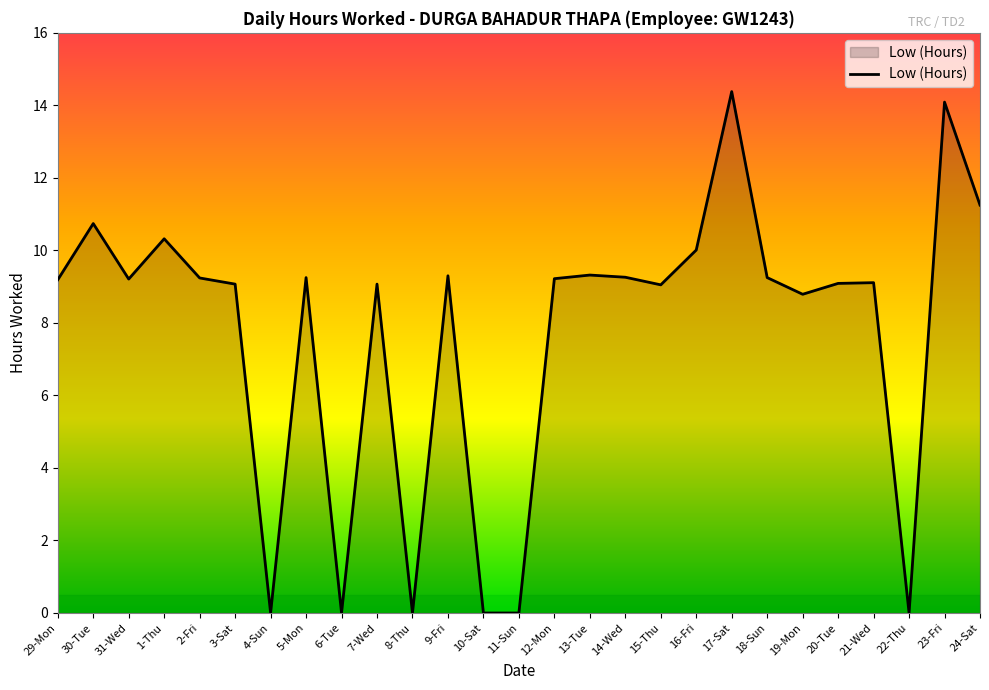

Where does the data first go above 9?

29-Mon